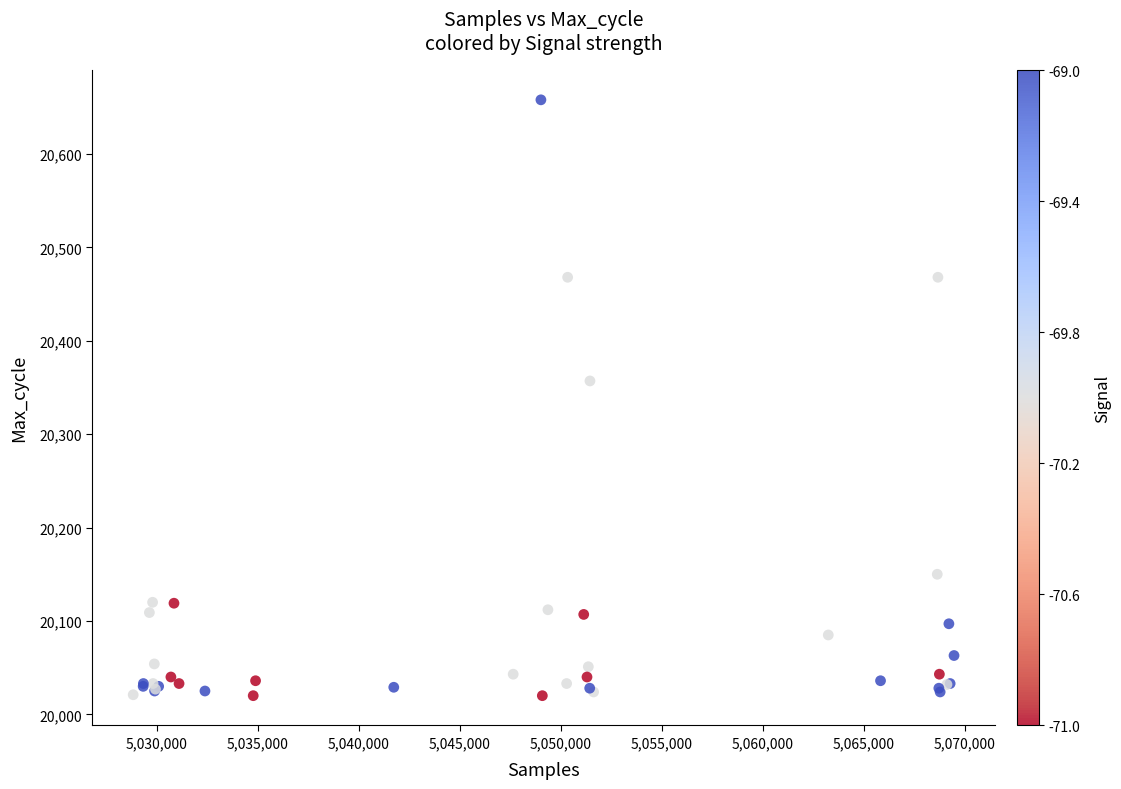

What Y value in the scatter plot is closest to 20339?

20357